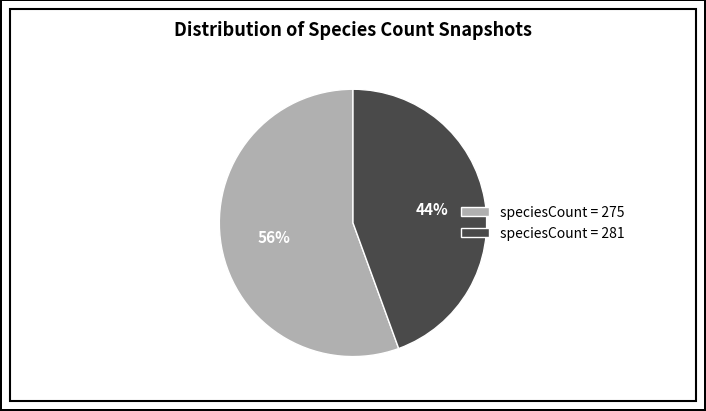

Count the number of slices in the pie.

2